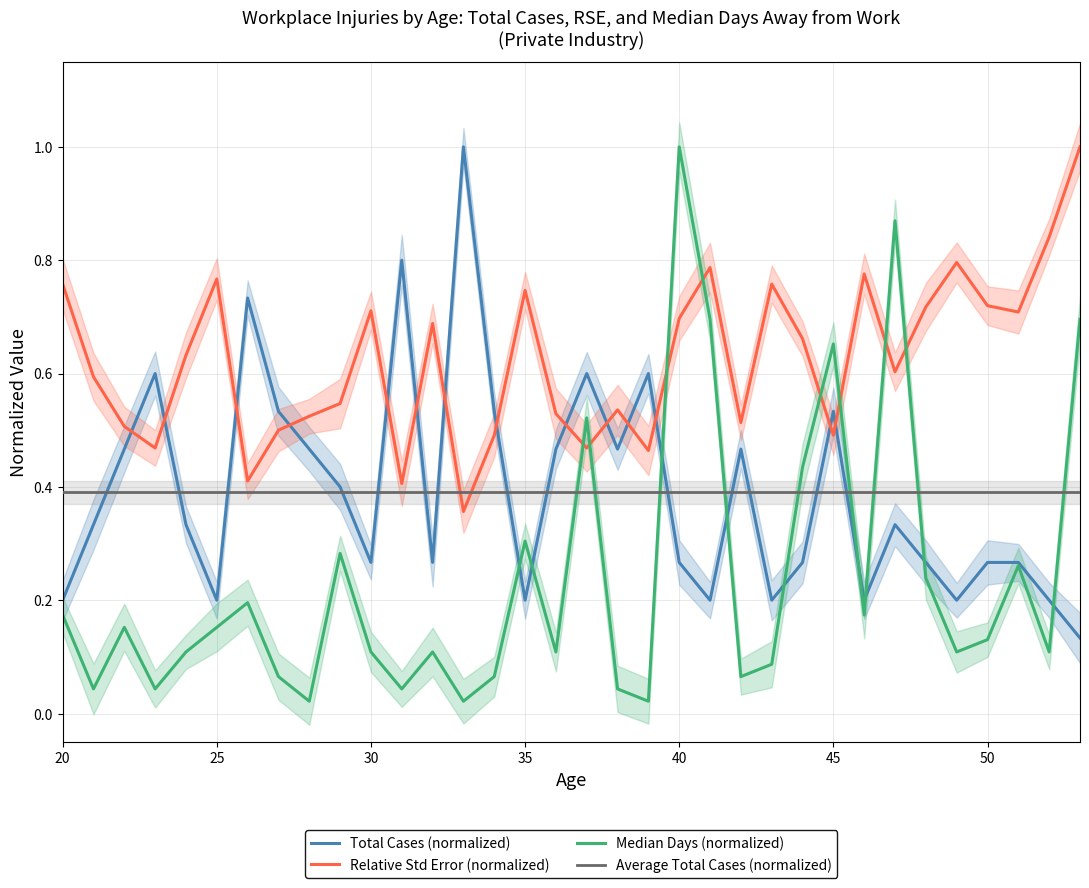

At which category is the sum across all series the highest?

40